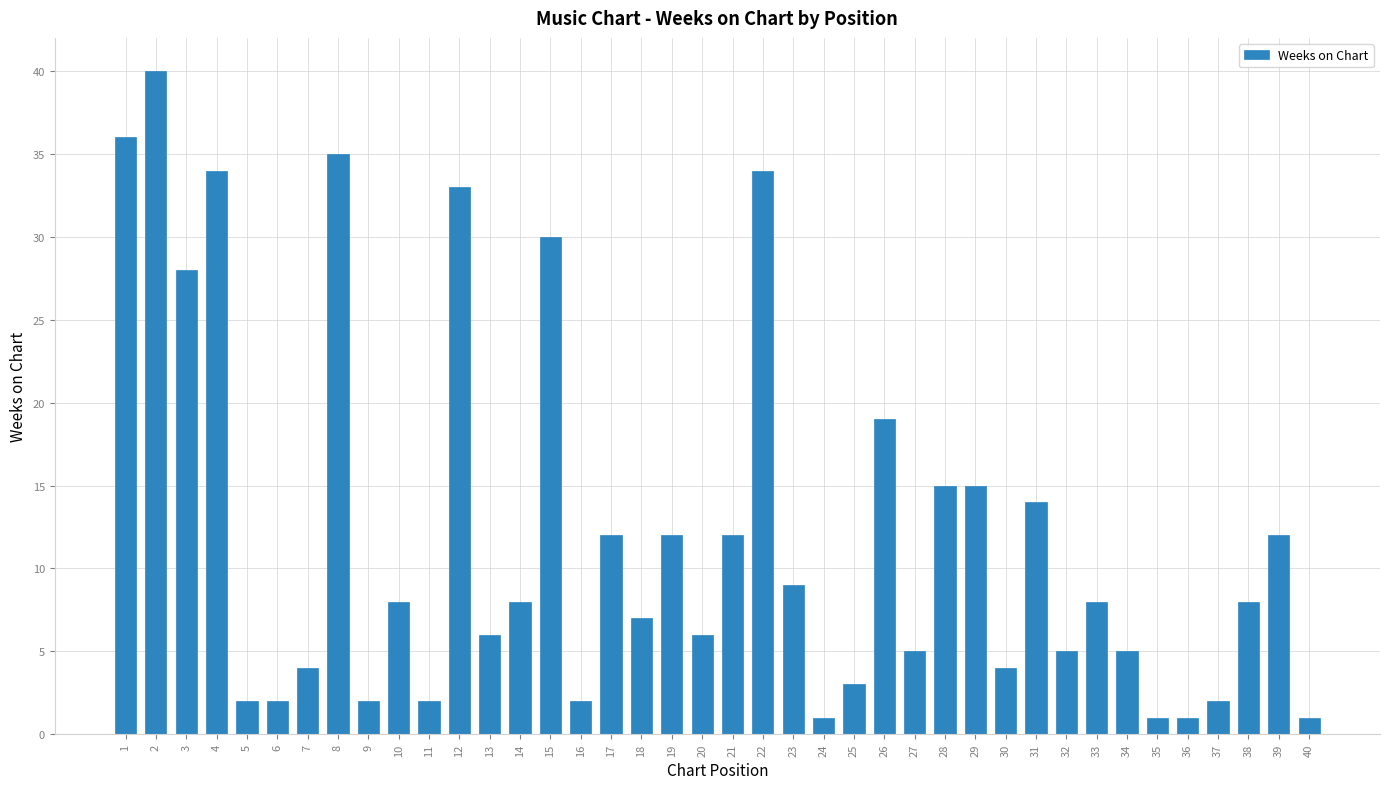

What is the difference between the values at 22 and 16?

32